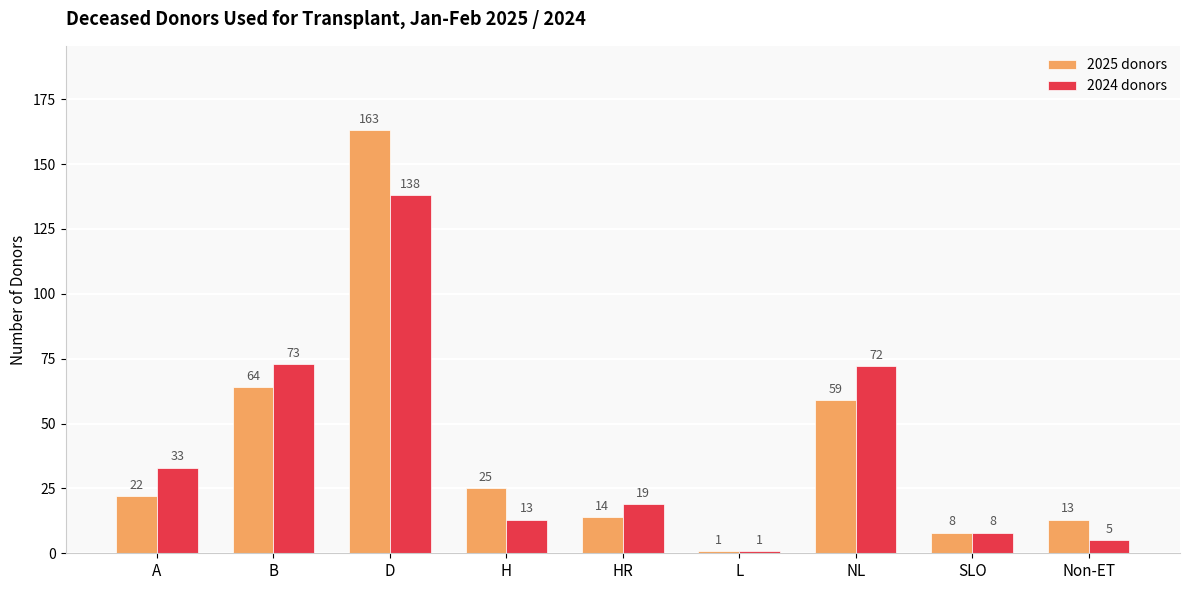

Are the bars grouped side by side (vs. stacked)?

Yes